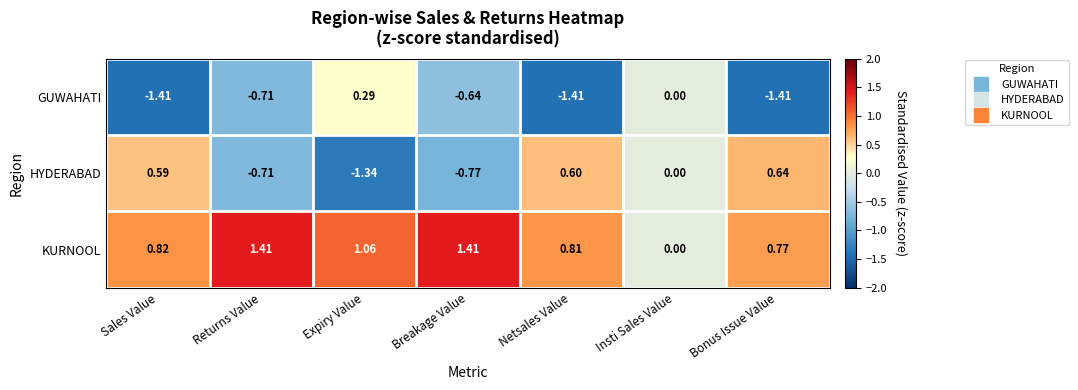

Which series has the largest total across all categories?

KURNOOL